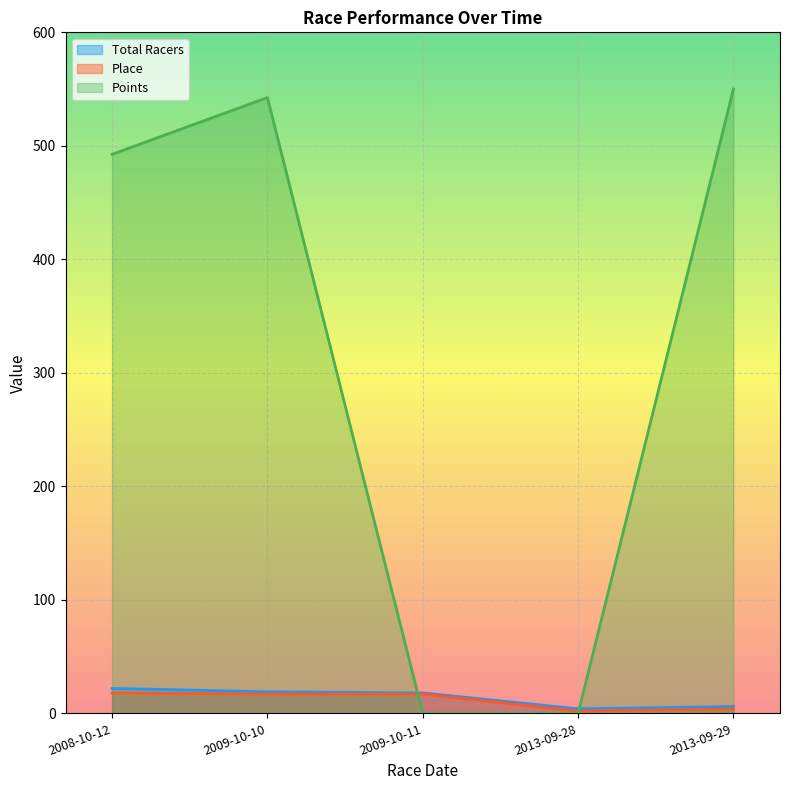

True or false: Total Racers and Place cross at least once.

False